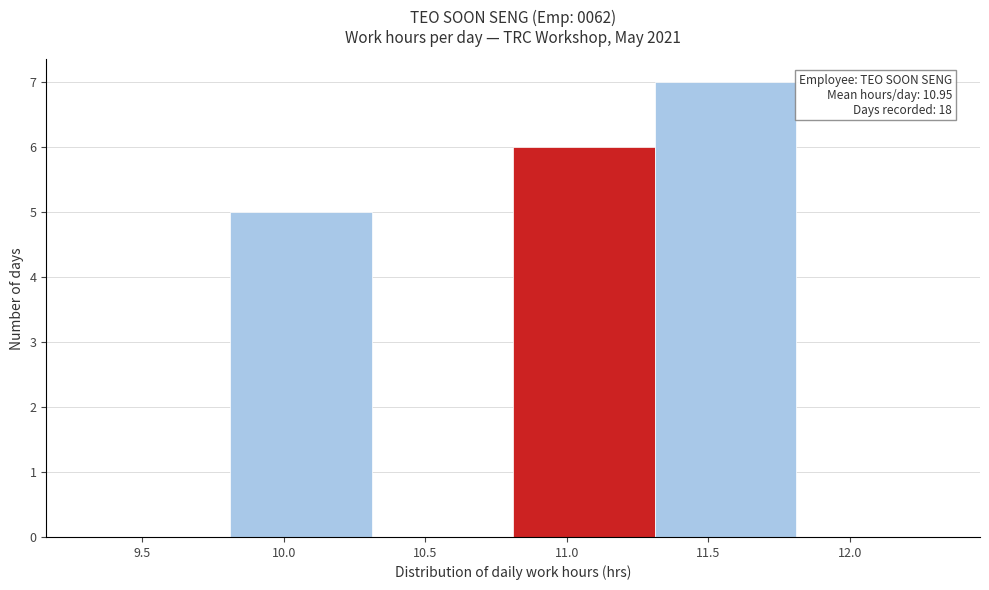

Over which range of the x-axis is the bar tallest?

11.31 to 11.81